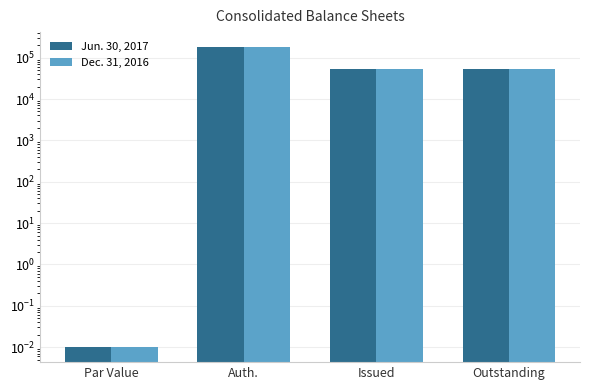

Count the Jun. 30, 2017 values in the range 52854 to 180000.

3